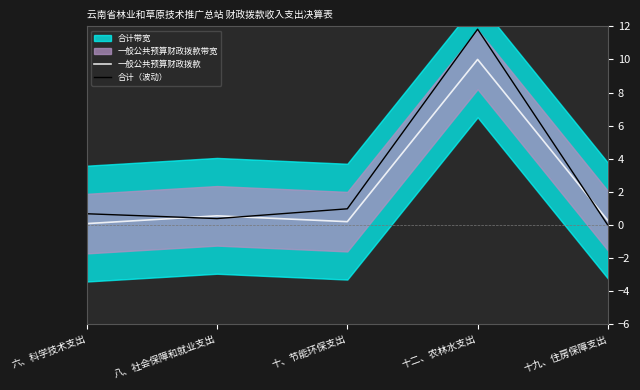

Rank the series by their average value, from lowest to highest.

一般公共预算财政拨款, 合计（波动）